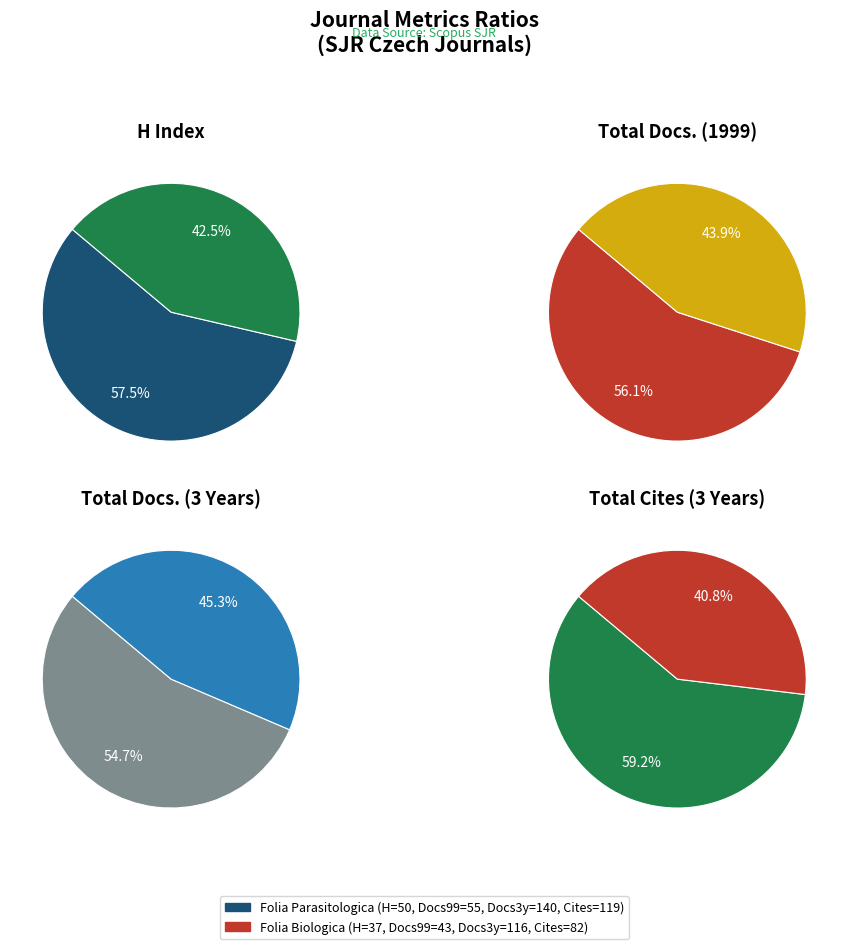

How much of the chart is everything except Folia Biologica?

57.5%